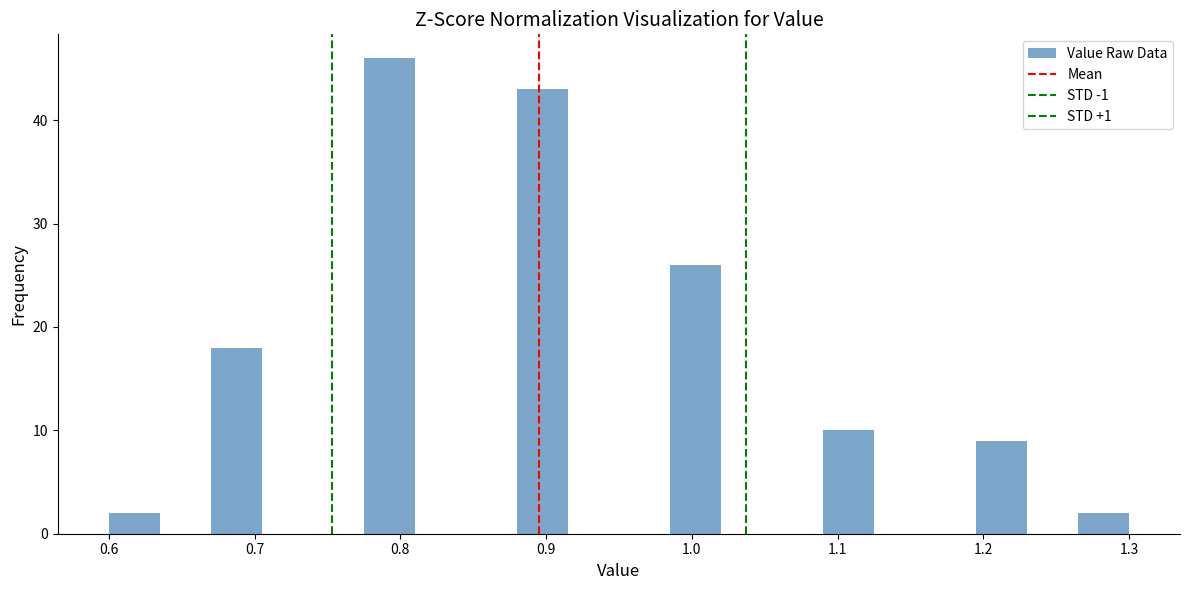

Read against the x-axis, roughly where is the centre of the tallest bar?

0.79